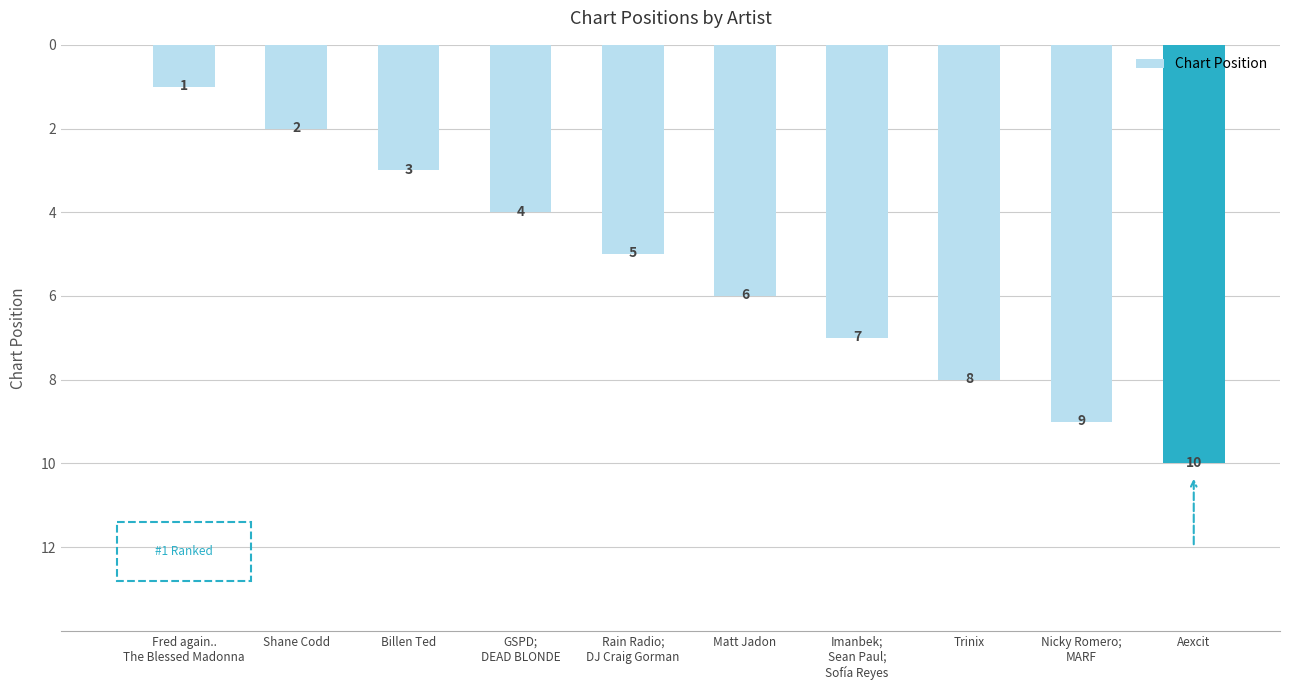

How many distinct data groups are displayed?

1